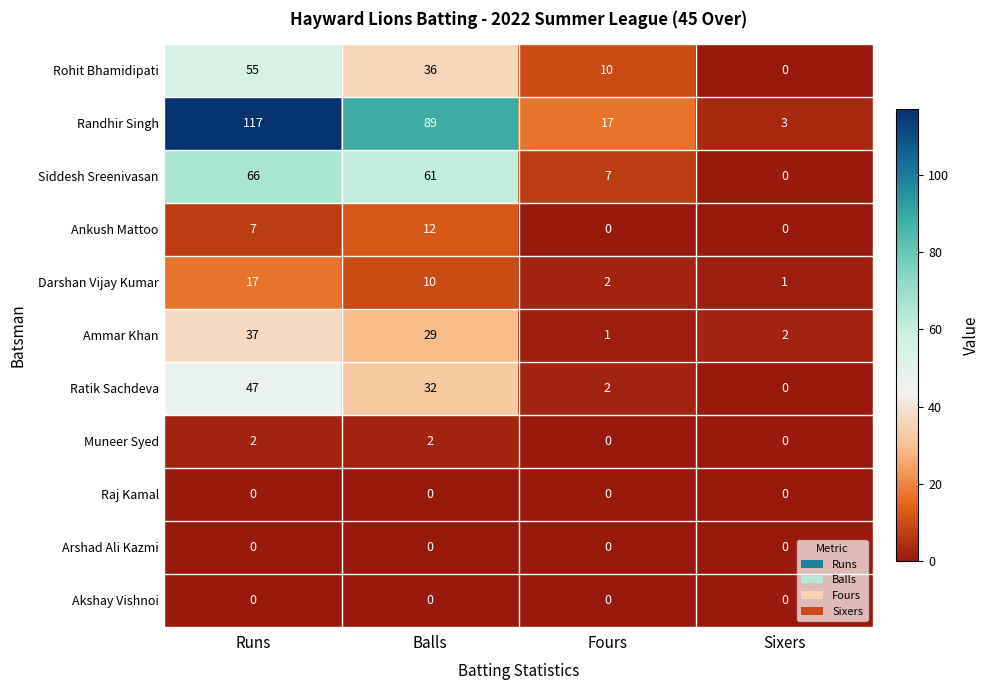

What is the difference between the second highest and minimum values in the Siddesh Sreenivasan series?

61